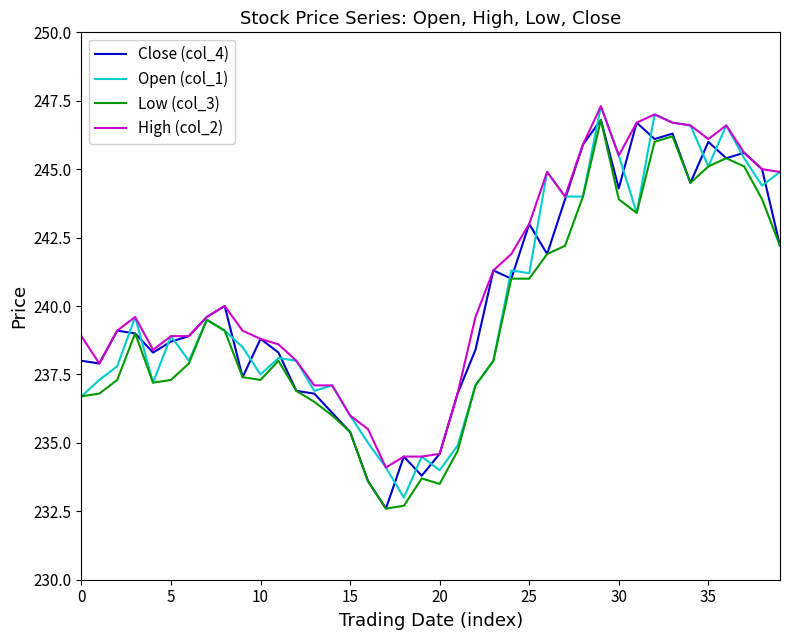

True or false: Open (col_1) has more than 2 interior local peaks.

True